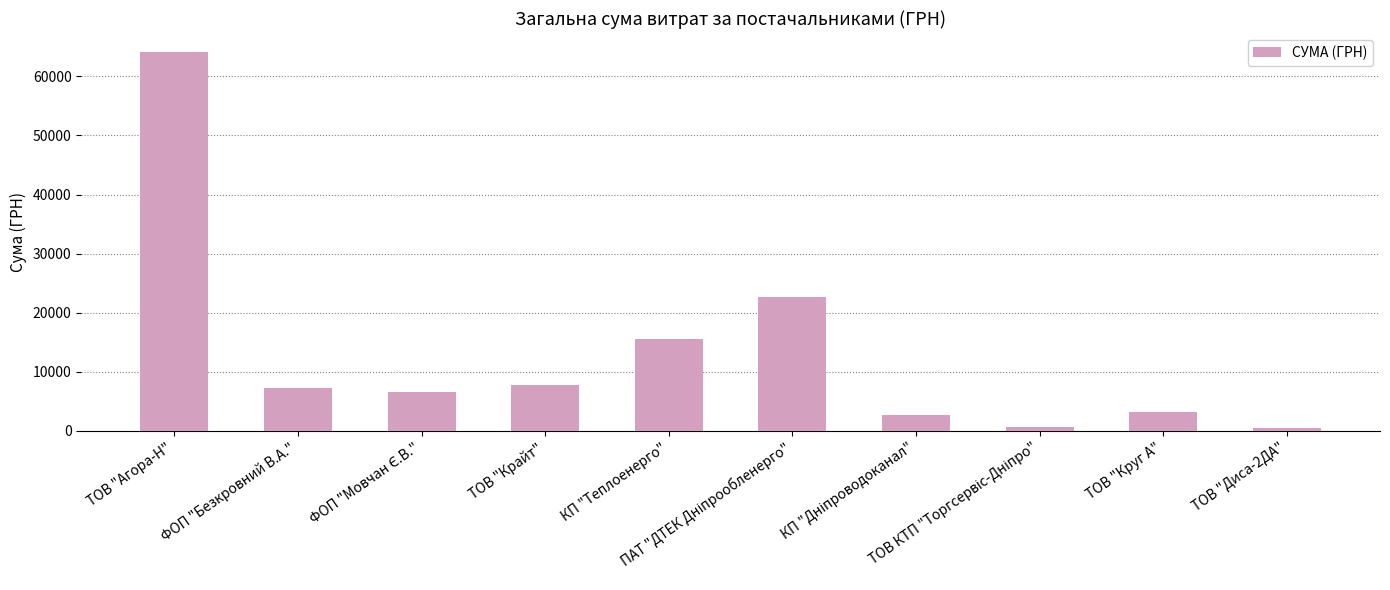

What is the difference between the maximum and minimum values?

63672.6